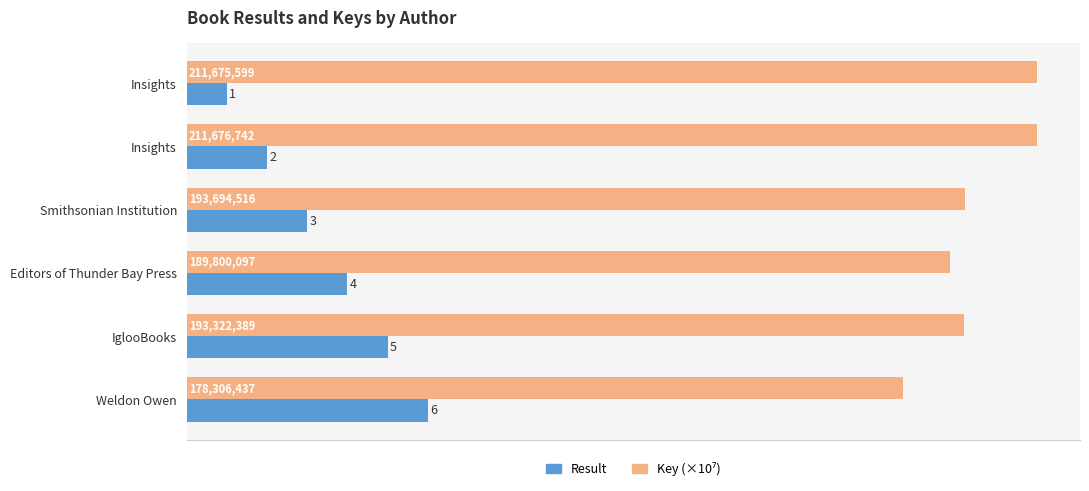

How many data points does each series have?

6